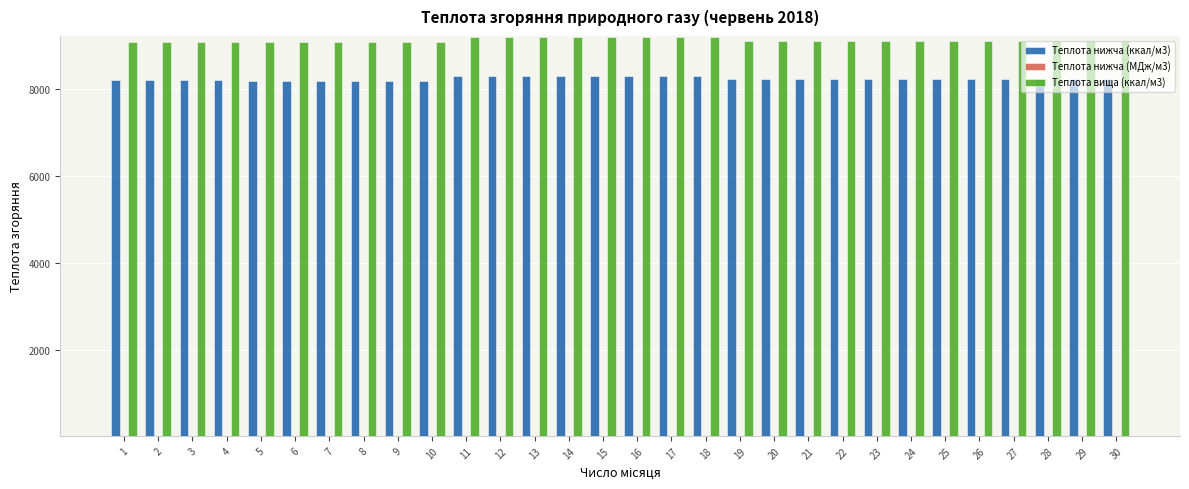

True or false: Теплота вища (ккал/м3) has a value of 16191.0 at 14.

False